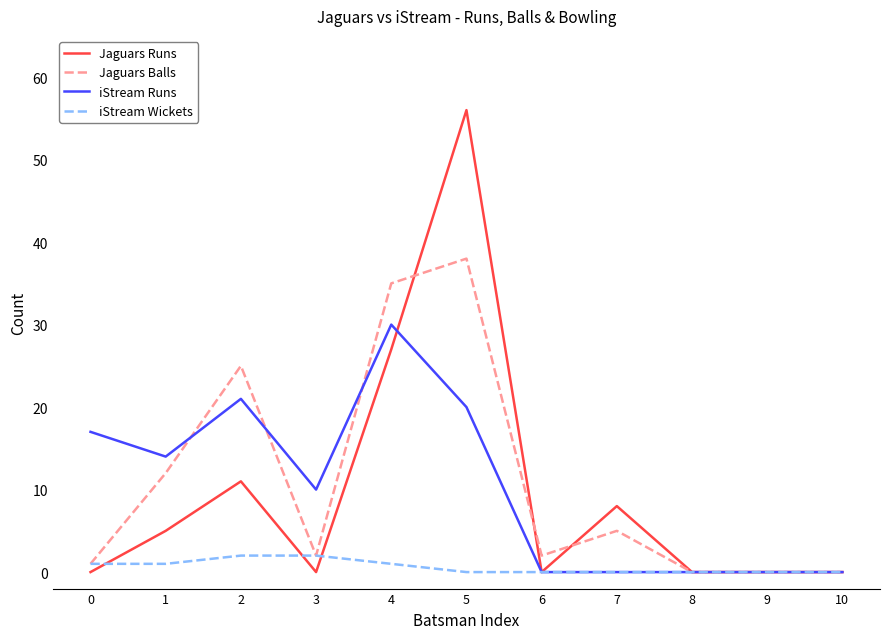

True or false: Jaguars Runs has a value of 78 at 5.

False